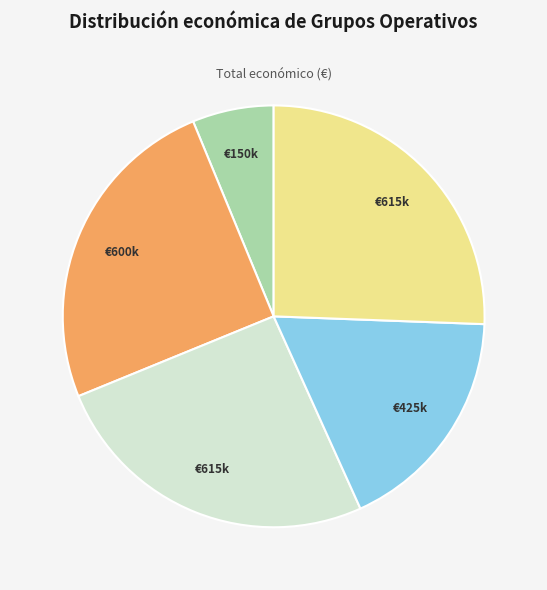

Is there a majority slice in this chart?

No